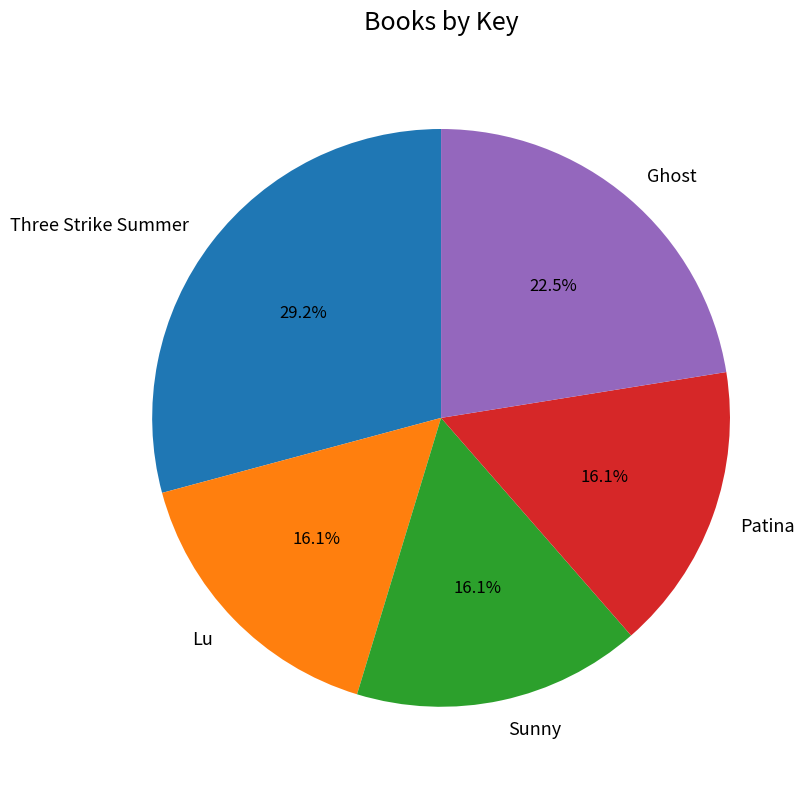

Is it true that Patina is 16% of the pie?

True